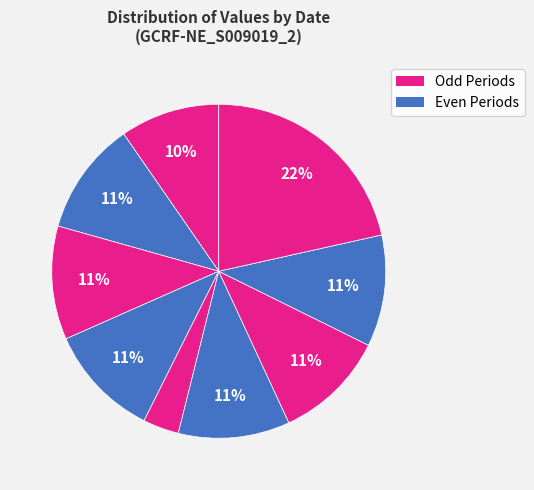

How many segments does this pie chart have?

9